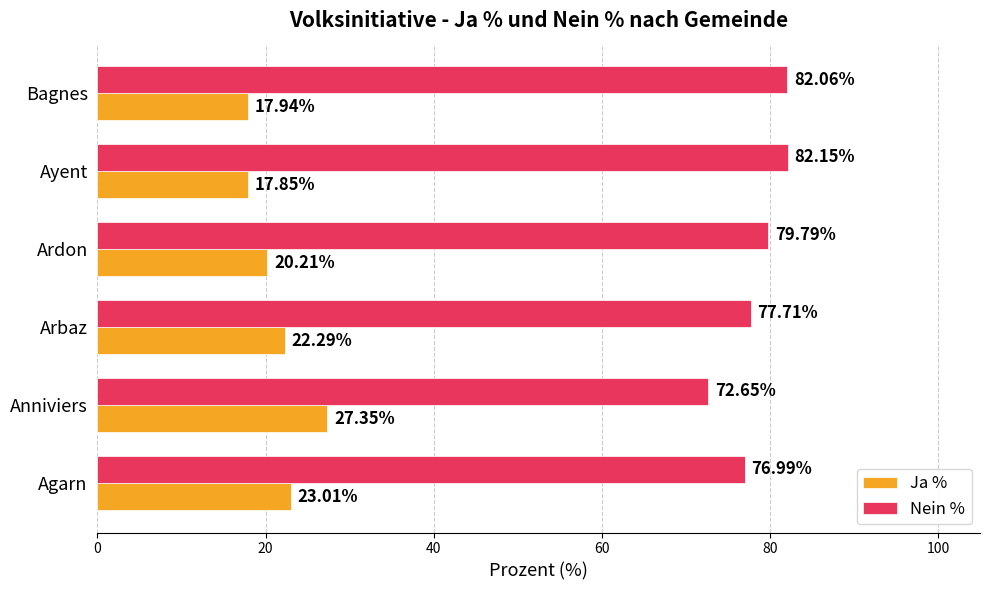

Which series has the largest total across all categories?

Nein %